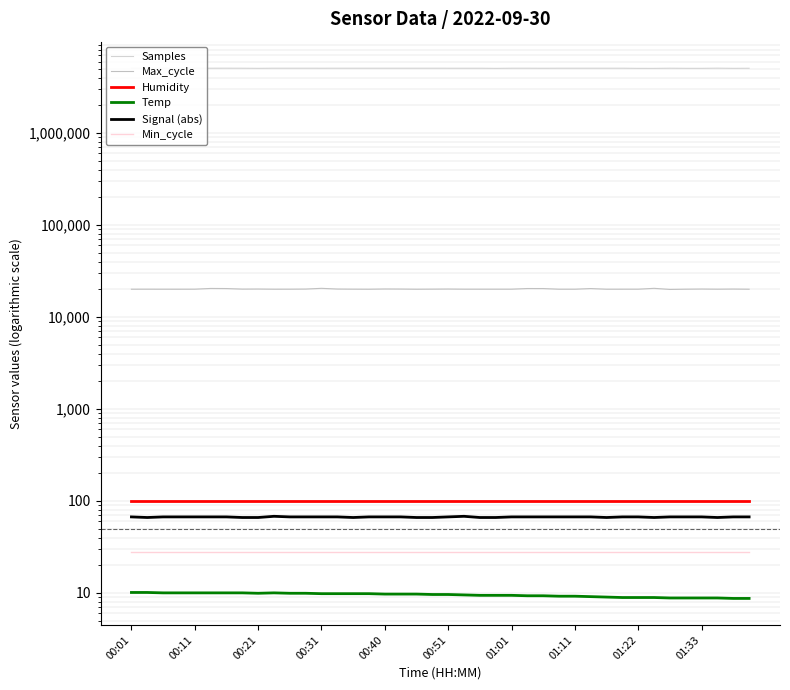

Reading right to left, list all the values displayed in this chart.

Samples: 5065473.0	5055573.0	5077204.0	5055869.0	5057385.0	5070785.0	5051784.0	5052806.0	5071852.0	5070720.0	5071233.0	5070369.0	5070593.0	5063497.0	5071070.0	5069887.0	5052692.0	5069451.0	5069248.0	5069099.0	5071510.0	5070769.0	5071694.0	5071534.0	5072131.0	5071995.0	5071817.0	5068423.0	5072350.0	5070776.0	5072247.0	5056228.0	5069662.0	5073931.0	5072064.0	5073594.0	5067971.0	5072976.0	5069710.0	5069302.0
Max_cycle: 20036.0	20117.0	20048.0	20124.0	20045.0	19923.0	20494.0	20047.0	20044.0	20032.0	20376.0	20035.0	20036.0	20378.0	20391.0	20052.0	20052.0	20043.0	20051.0	20123.0	20071.0	20027.0	20115.0	20148.0	20028.0	20059.0	20123.0	20495.0	20106.0	20048.0	20040.0	20125.0	20087.0	20382.0	20433.0	20047.0	20032.0	20035.0	20049.0	20040.0
Humidity: 99.9	99.9	99.9	99.9	99.9	99.9	99.9	99.9	99.9	99.9	99.9	99.9	99.9	99.9	99.9	99.9	99.9	99.9	99.9	99.9	99.9	99.9	99.9	99.9	99.9	99.9	99.9	99.9	99.9	99.9	99.9	99.9	99.9	99.9	99.9	99.9	99.9	99.9	99.9	99.9
Temp: 8.7	8.7	8.8	8.8	8.8	8.8	8.9	8.9	8.9	9.0	9.1	9.2	9.2	9.3	9.3	9.4	9.4	9.4	9.5	9.6	9.6	9.7	9.7	9.7	9.8	9.8	9.8	9.8	9.9	9.9	10.0	9.9	10.0	10.0	10.0	10.0	10.0	10.0	10.1	10.1
Signal (abs): 67.0	67.0	66.0	67.0	67.0	67.0	66.0	67.0	67.0	66.0	67.0	67.0	67.0	67.0	67.0	67.0	66.0	66.0	68.0	67.0	66.0	66.0	67.0	67.0	67.0	66.0	67.0	67.0	67.0	67.0	68.0	66.0	66.0	67.0	67.0	67.0	67.0	67.0	66.0	67.0
Min_cycle: 28.0	28.0	28.0	28.0	28.0	28.0	28.0	28.0	28.0	28.0	28.0	28.0	28.0	28.0	28.0	28.0	28.0	28.0	28.0	28.0	28.0	28.0	28.0	28.0	28.0	28.0	28.0	28.0	28.0	28.0	28.0	28.0	28.0	28.0	28.0	28.0	28.0	28.0	28.0	28.0